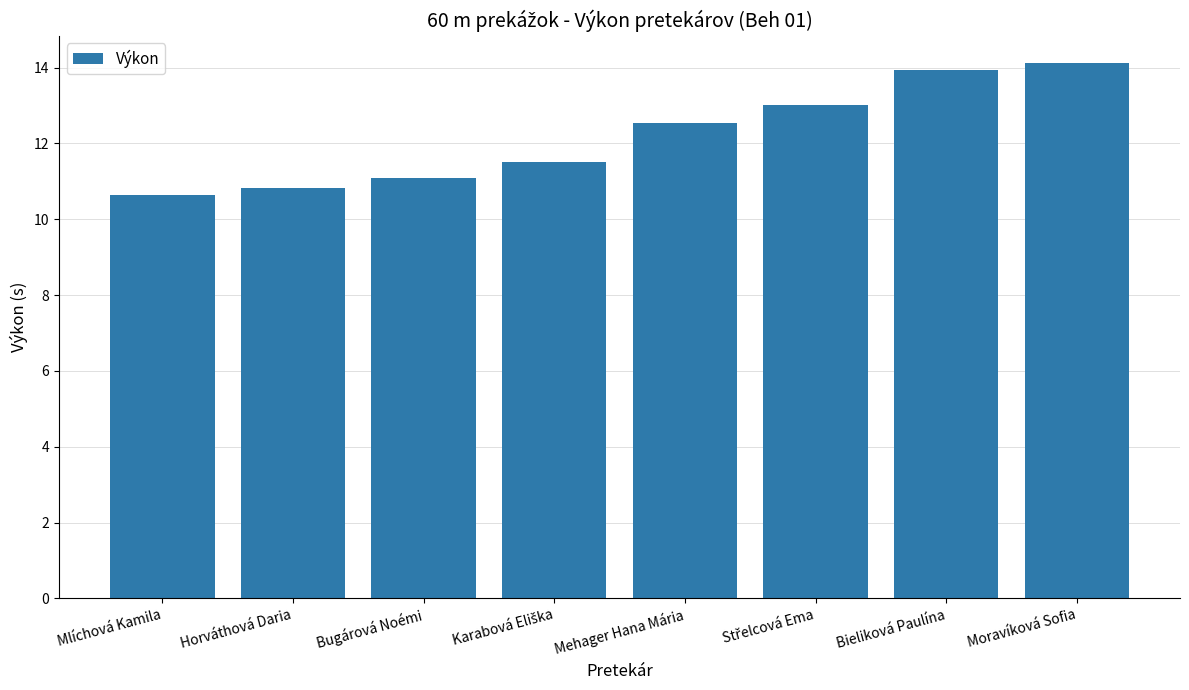

Which has a higher value, Mlíchová Kamila or Bieliková Paulína?

Bieliková Paulína